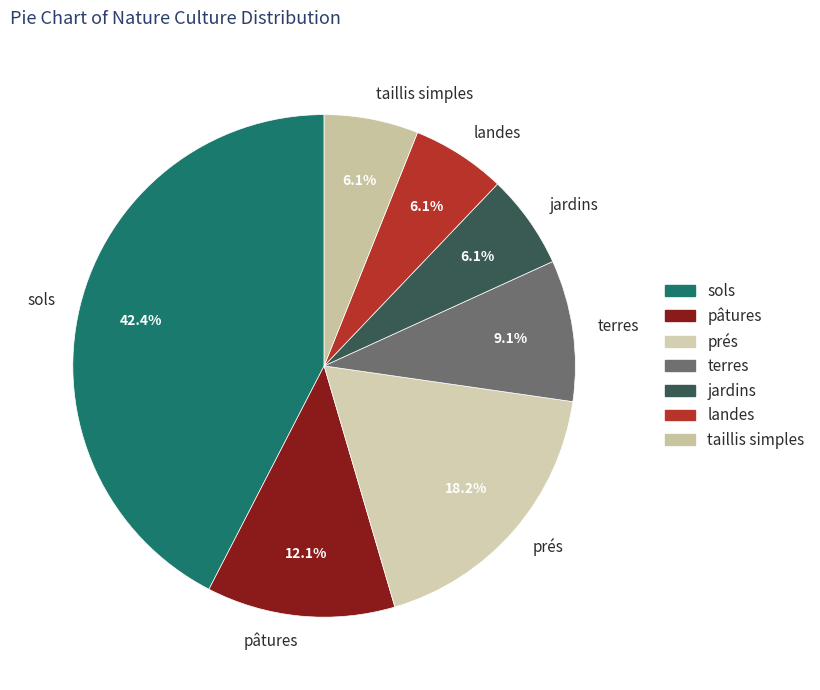

Which category has the biggest portion of the pie?

sols